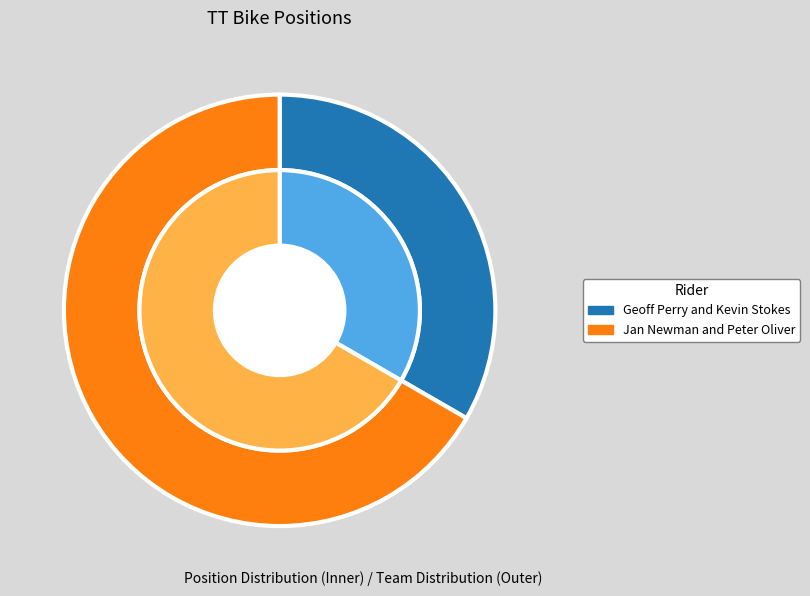

Which slice is the smallest?

Geoff Perry and Kevin Stokes